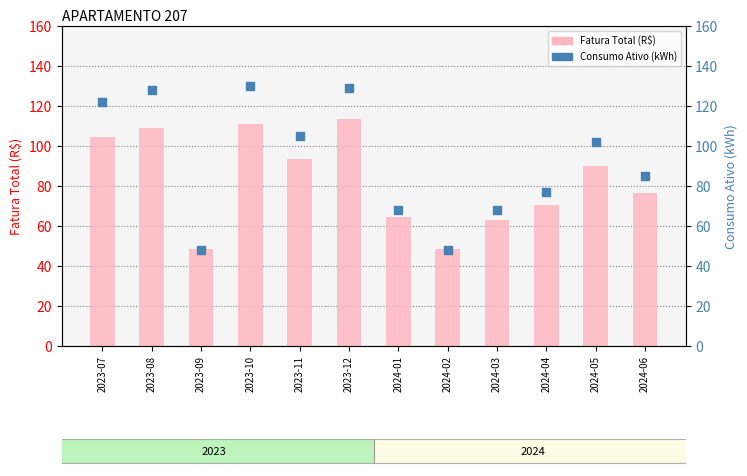

What are all the series names shown in the legend?

Fatura Total (R$), Consumo Ativo (kWh)